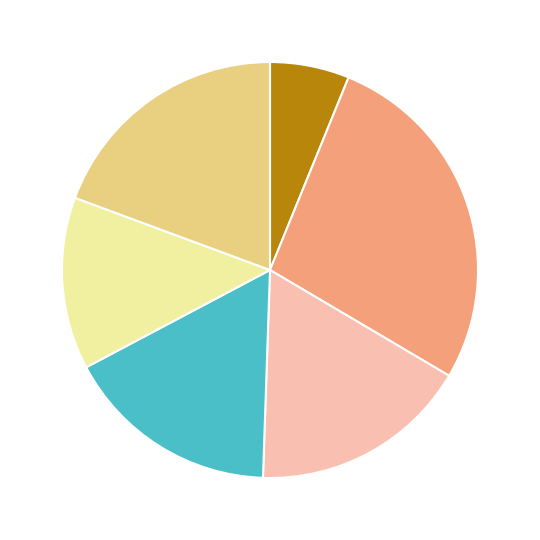

Does any single category account for the majority?

No